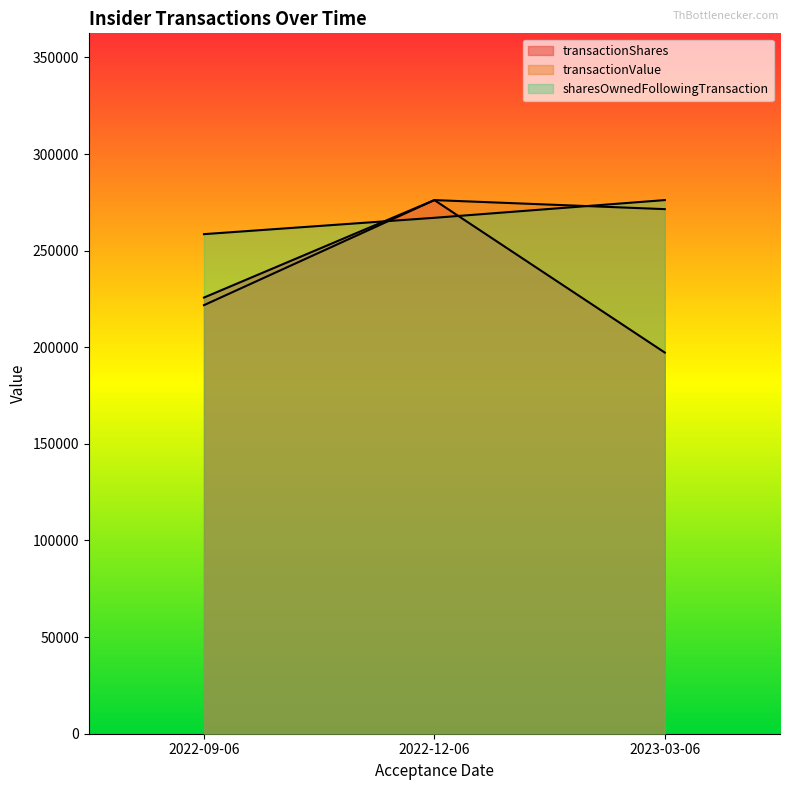

At which label is sharesOwnedFollowingTransaction closest to 267360?

2022-12-06